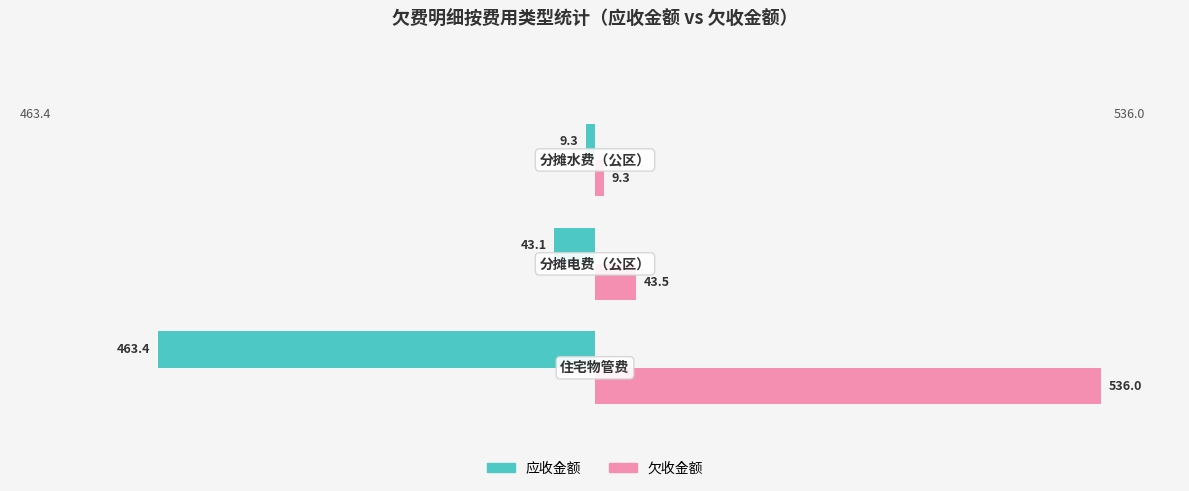

What is the difference between the maximum and minimum values in the 欠收金额 series?

526.7